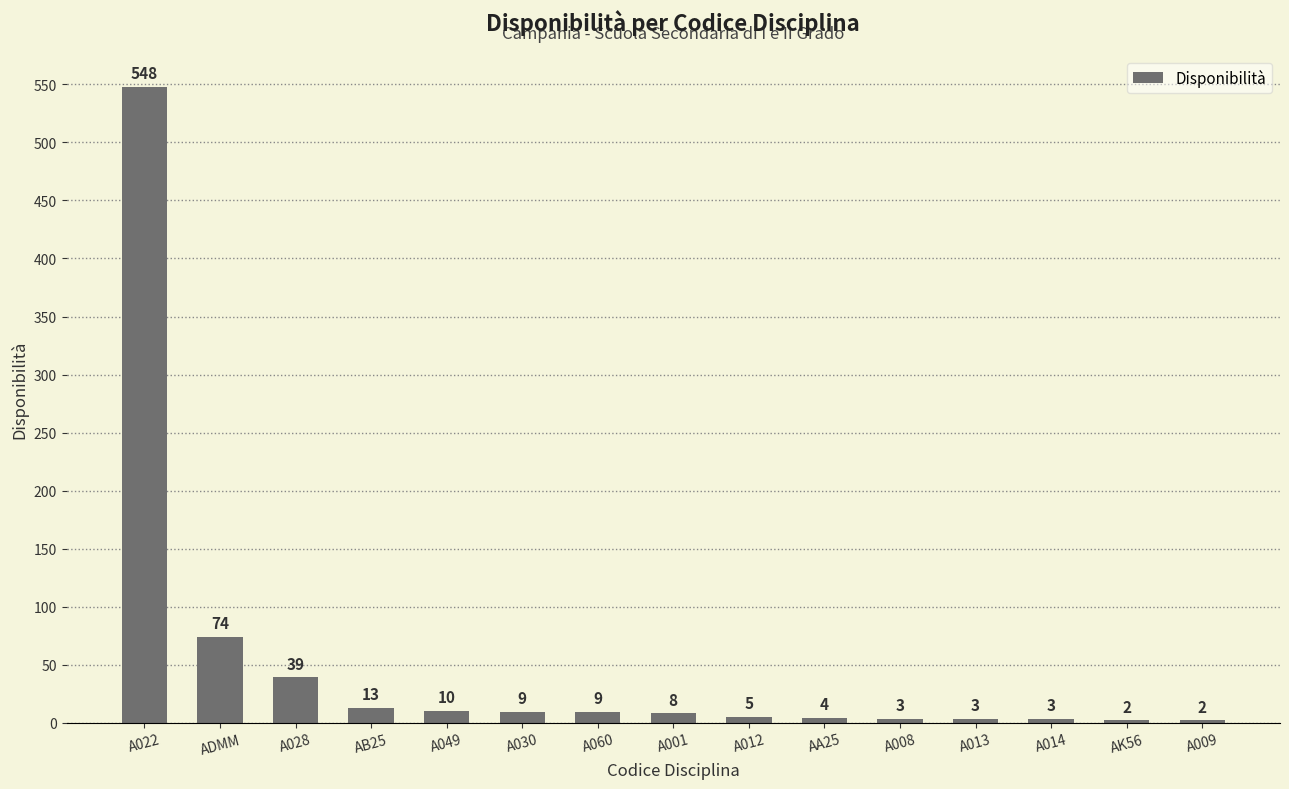

What is the label of the 14th bar from the right?

ADMM